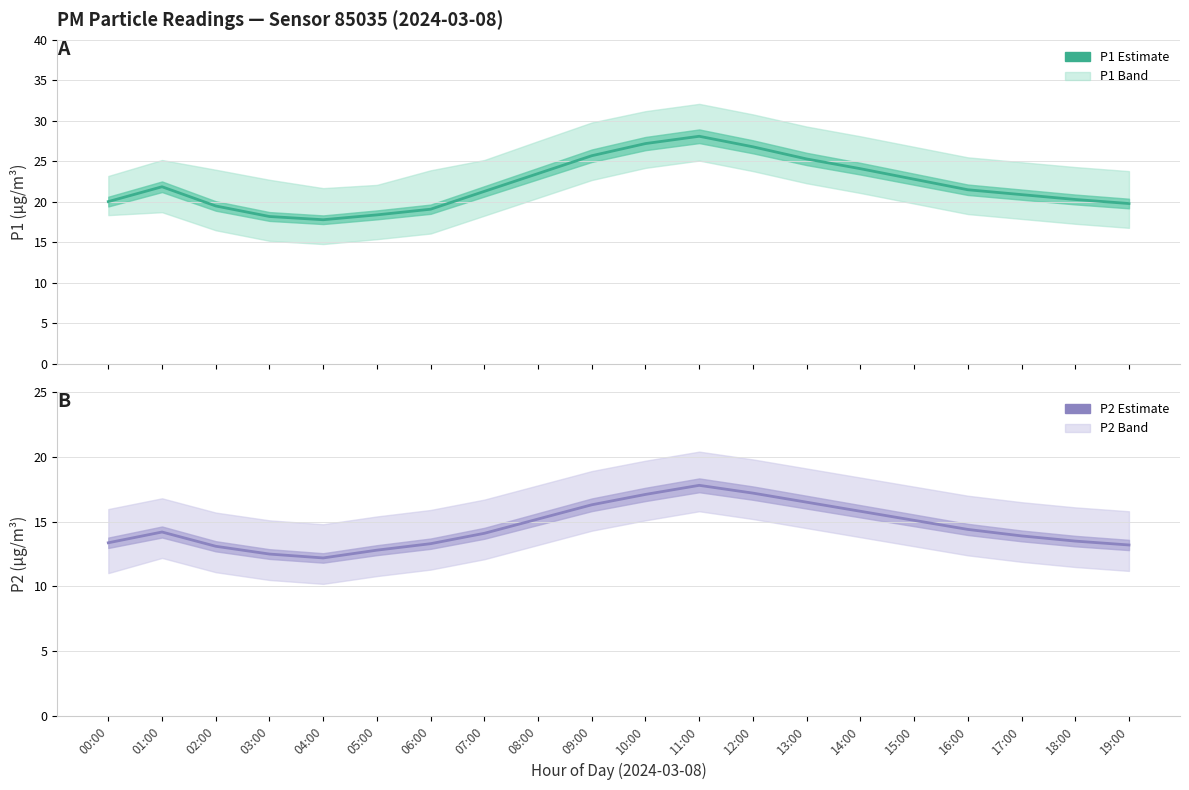

What is the difference between the second highest and second lowest values in the P1 series?

9.0